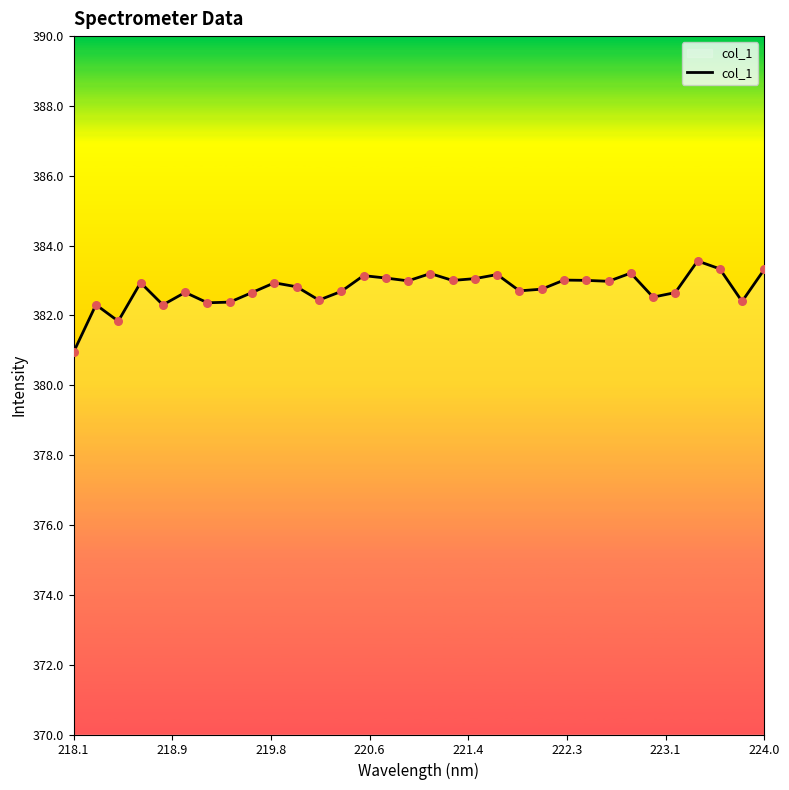

What is the minimum value shown in the chart?

381.0